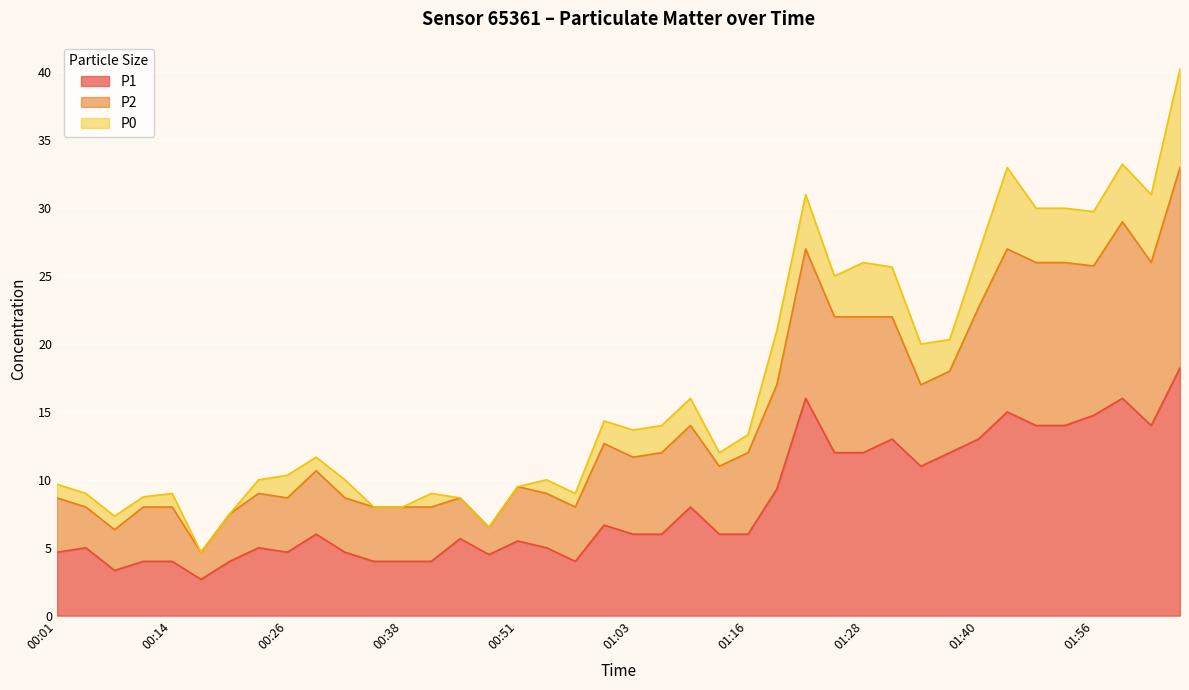

Is the value of P1 at 00:51 greater than the value of P2 at 00:04?

No